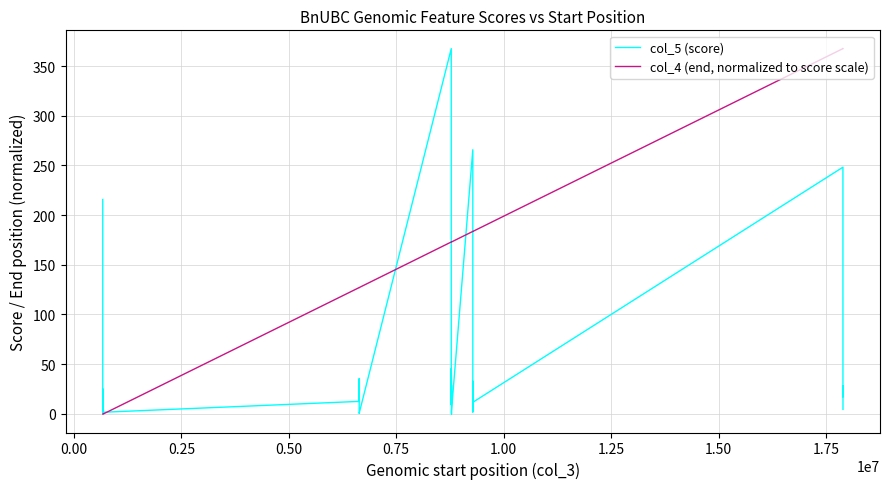

What are all the series names shown in the legend?

col_5 (score), col_4 (end, normalized to score scale)